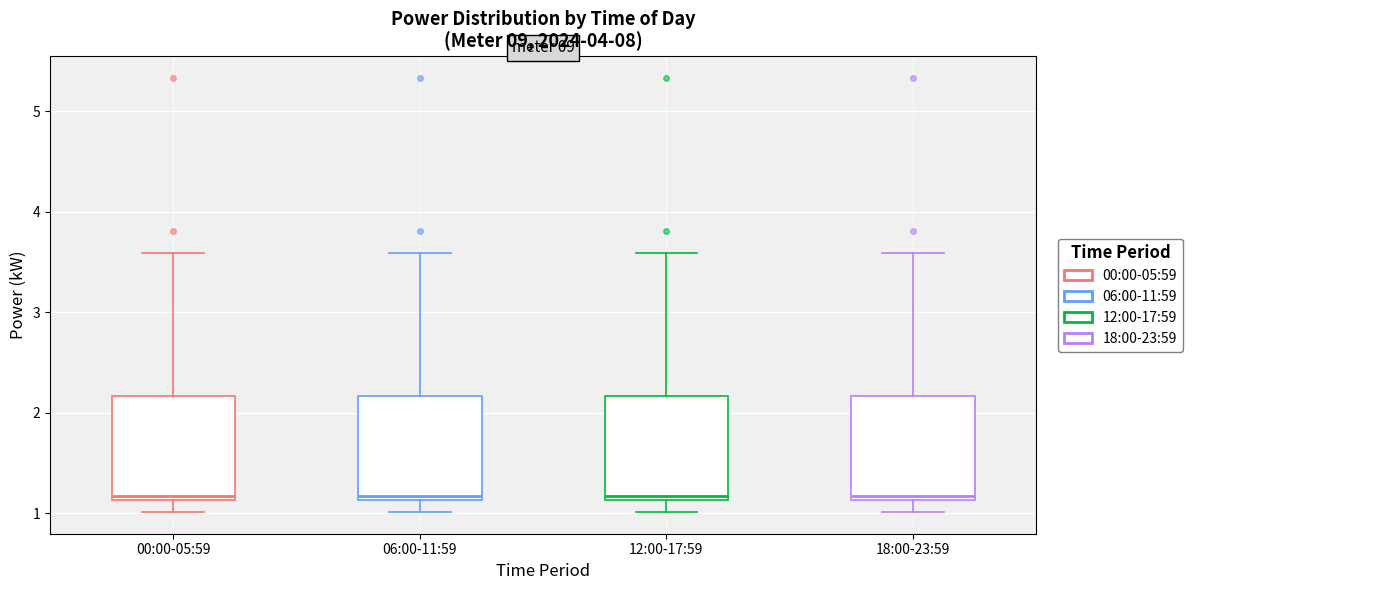

Reading left to right, read every box against the y-axis: the position of its median line, the range the box covers, and the ends of its whiskers. The values are not printed on the chart, so give them approximately, as read against the axis.

00:00-05:59: median 1.2, box 1.1 to 2.2, whiskers 1.0 to 3.6
06:00-11:59: median 1.2, box 1.1 to 2.2, whiskers 1.0 to 3.6
12:00-17:59: median 1.2, box 1.1 to 2.2, whiskers 1.0 to 3.6
18:00-23:59: median 1.2, box 1.1 to 2.2, whiskers 1.0 to 3.6